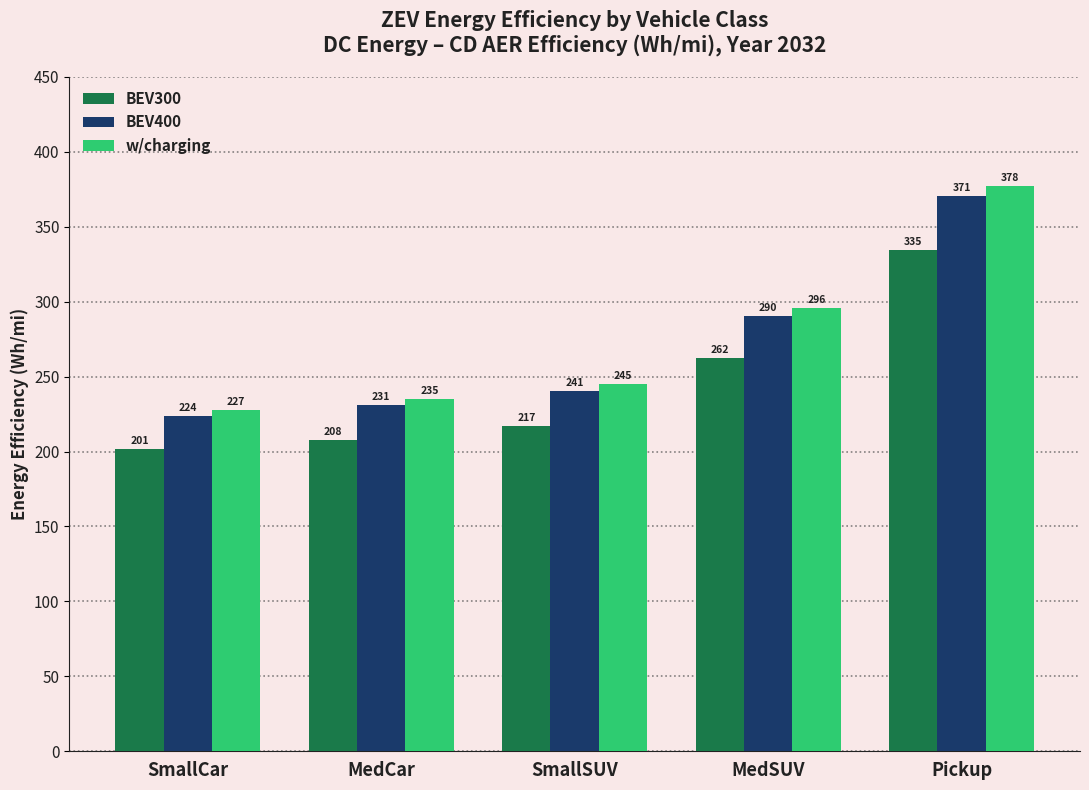

What is the difference between the highest and lowest values at MedSUV?

33.4